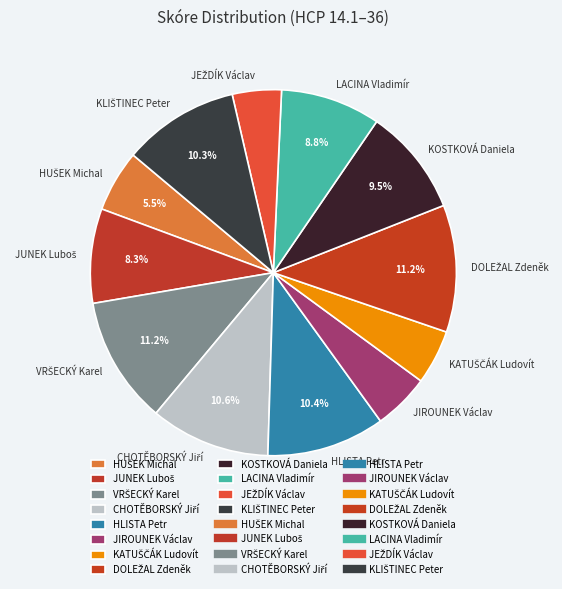

Is KOSTKOVÁ Daniela the majority of the pie?

No